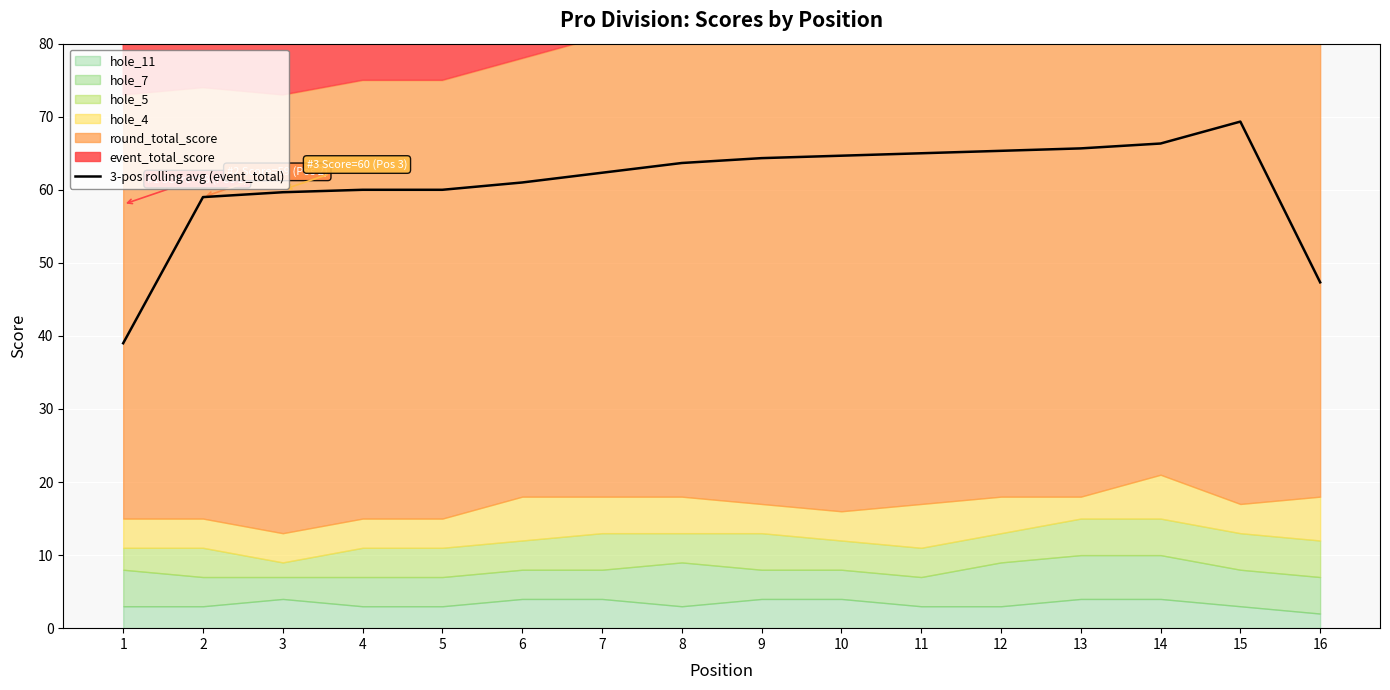

What is the difference between the maximum and minimum values?

30.3